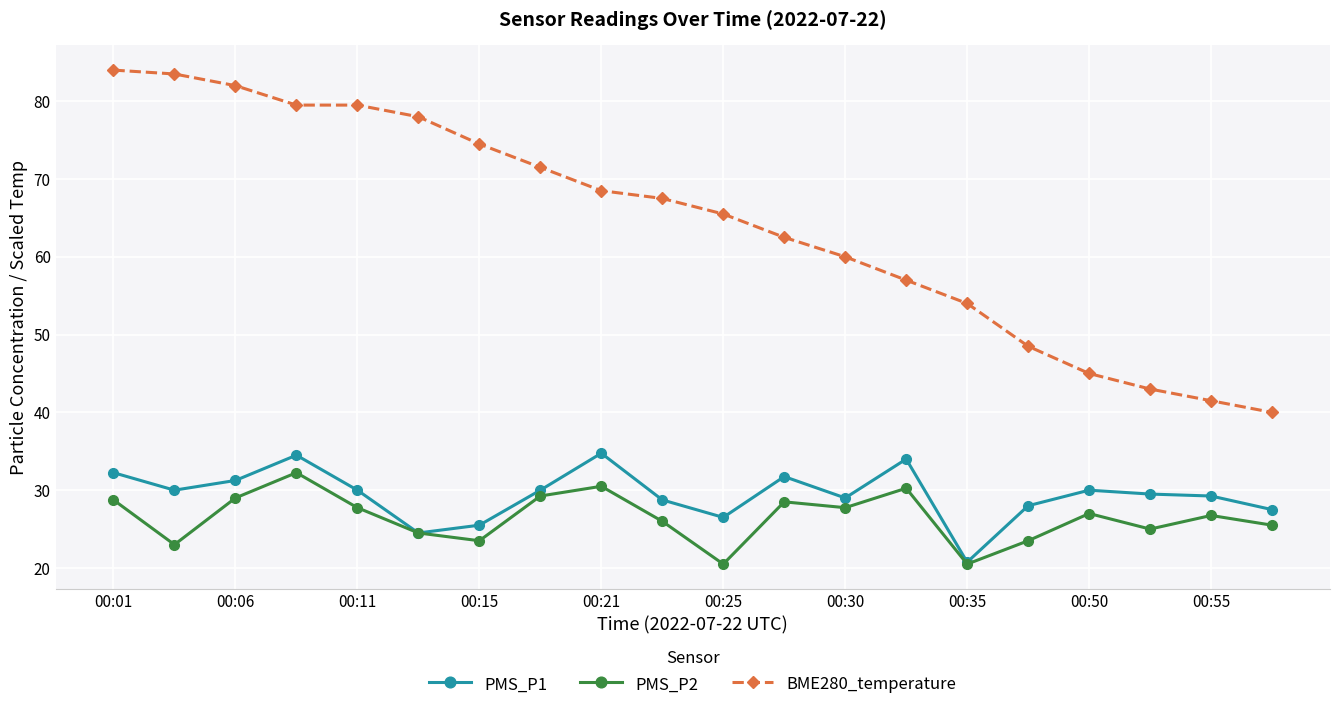

True or false: BME280_temperature and PMS_P2 intersect in this chart.

False